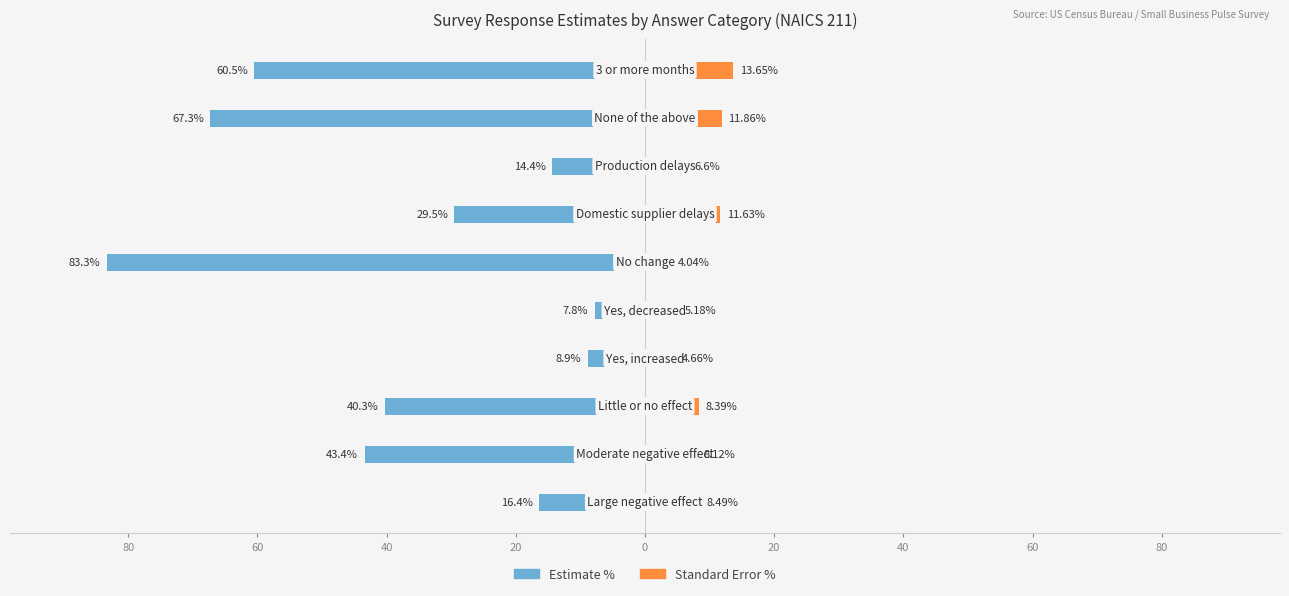

How many distinct data groups are displayed?

2